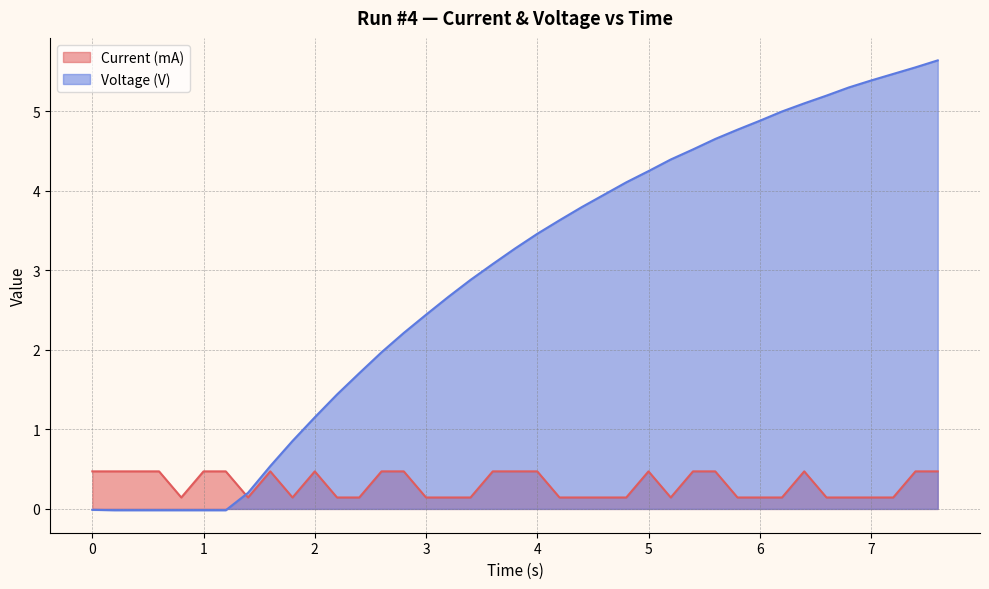

True or false: Voltage (V) has more than 1 points higher than both neighbors.

False